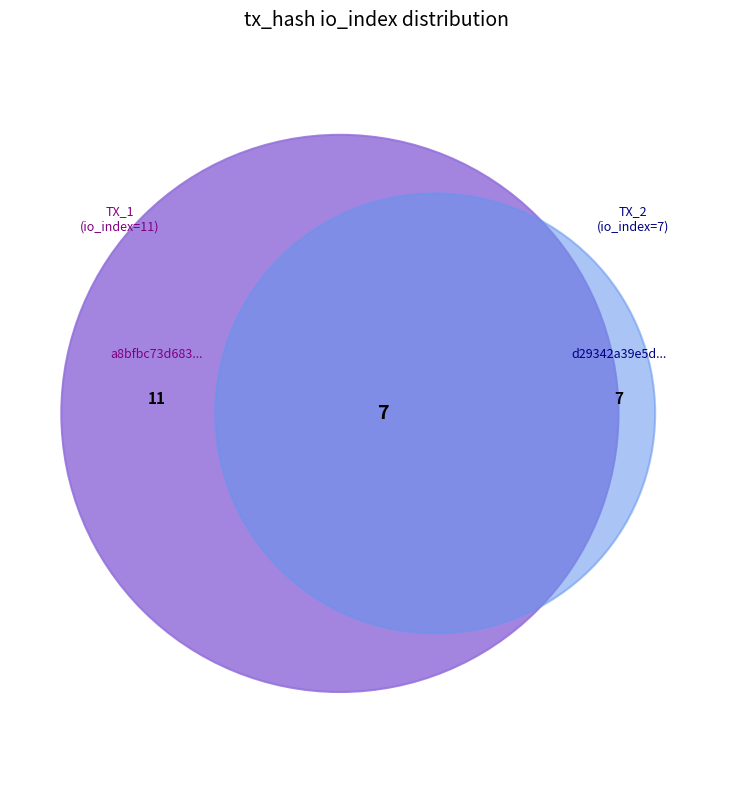

How many slices are in this pie chart?

2